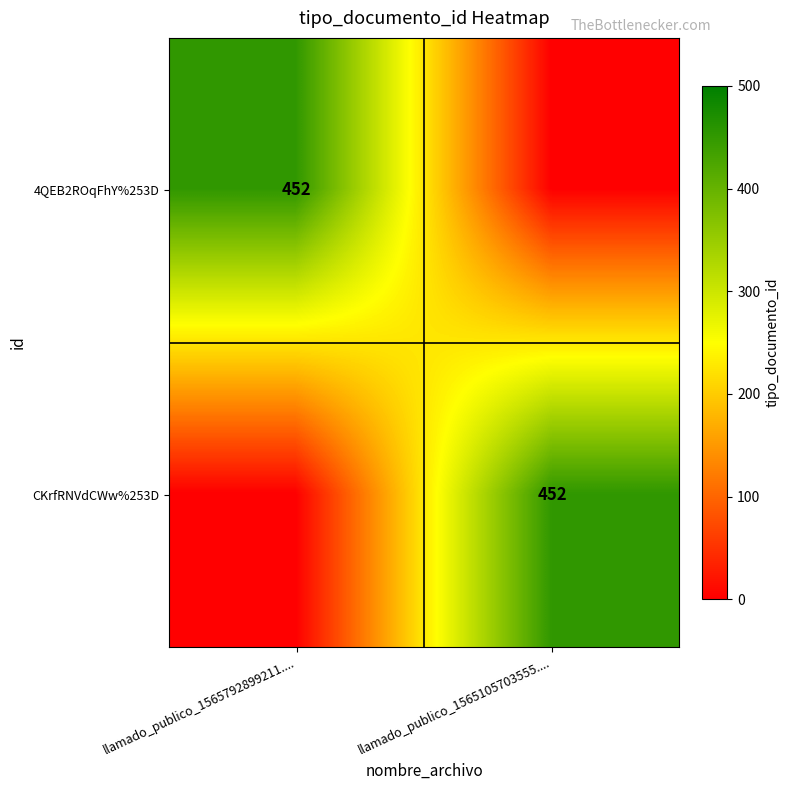

The CKrfRNVdCWw%253D series shows 452 at llamado_publico_1565105703555..... True or false?

True